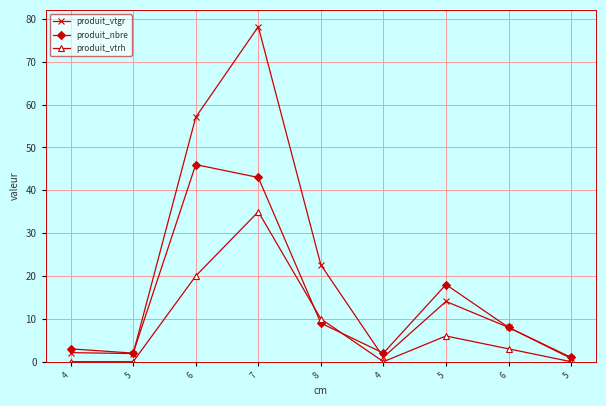

Which series ends up on top after the final intersection of produit_nbre and produit_vtrh?

produit_nbre